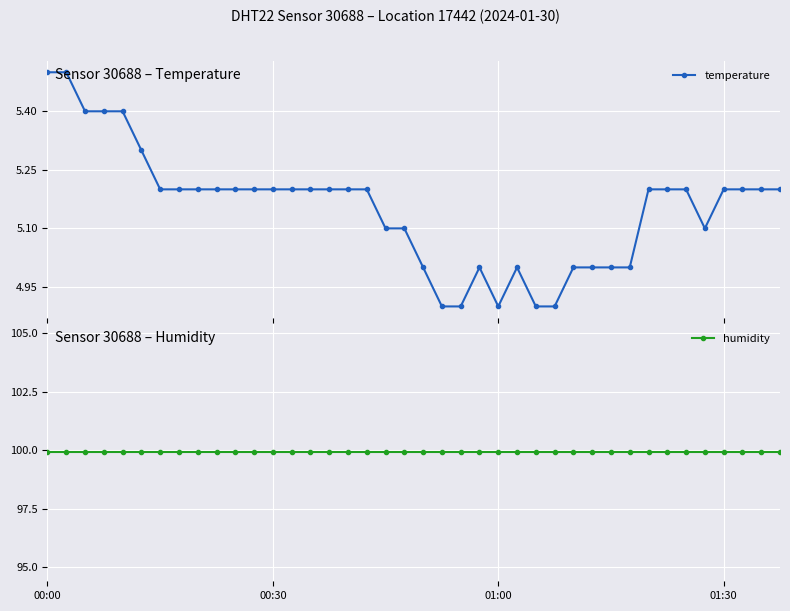

Rank the series at 18 from lowest to highest value.

temperature, humidity